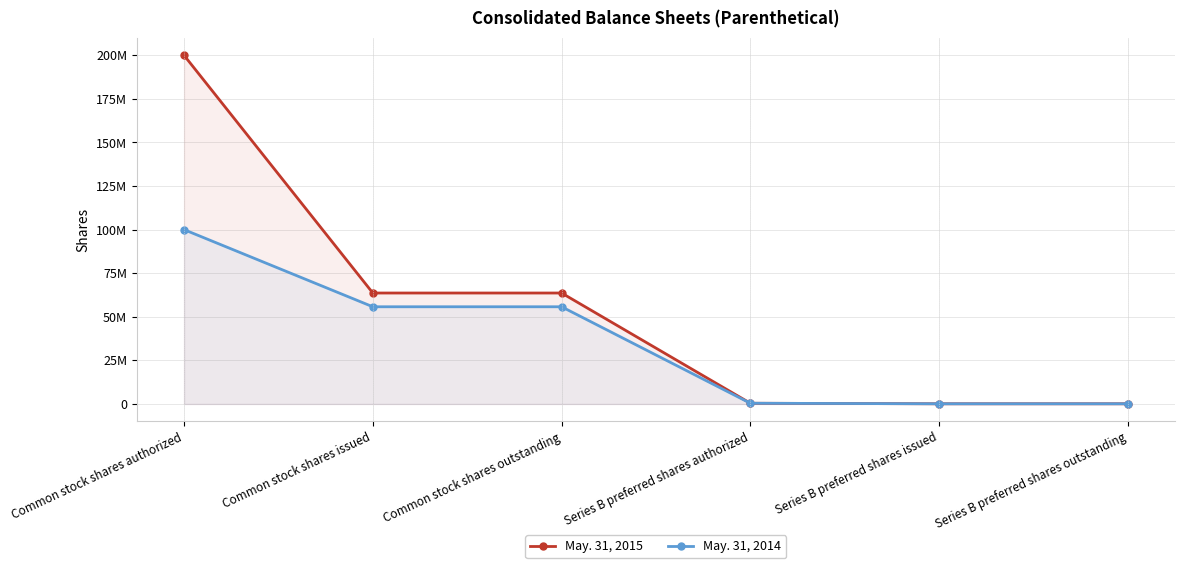

What is the label of the 5th point from the right?

Common stock shares issued